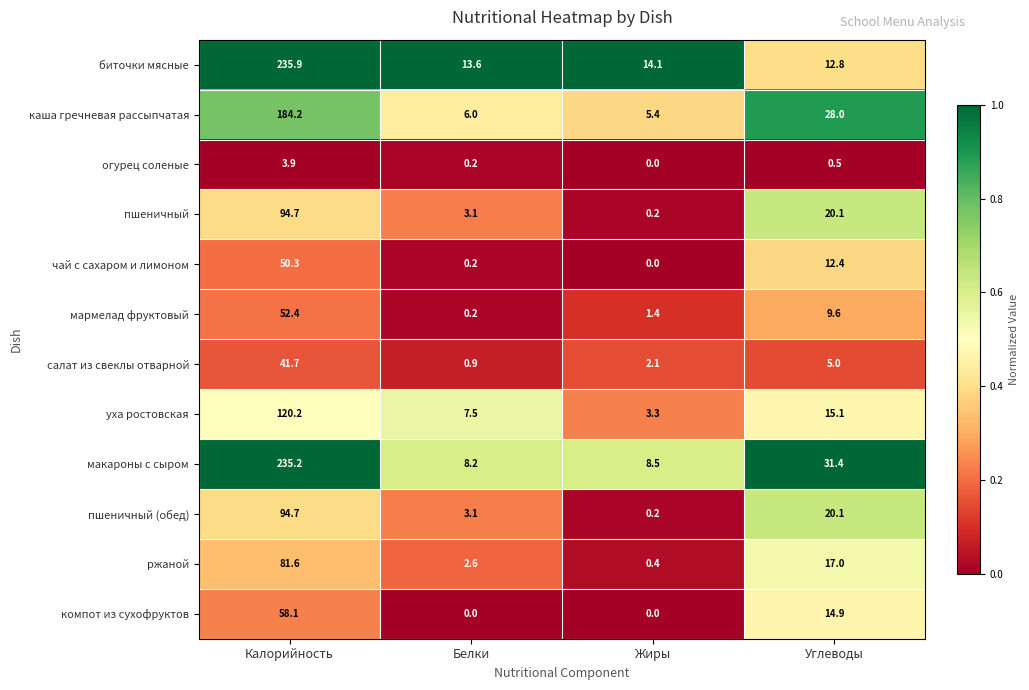

What is the sum of all компот из сухофруктов values?

73.0